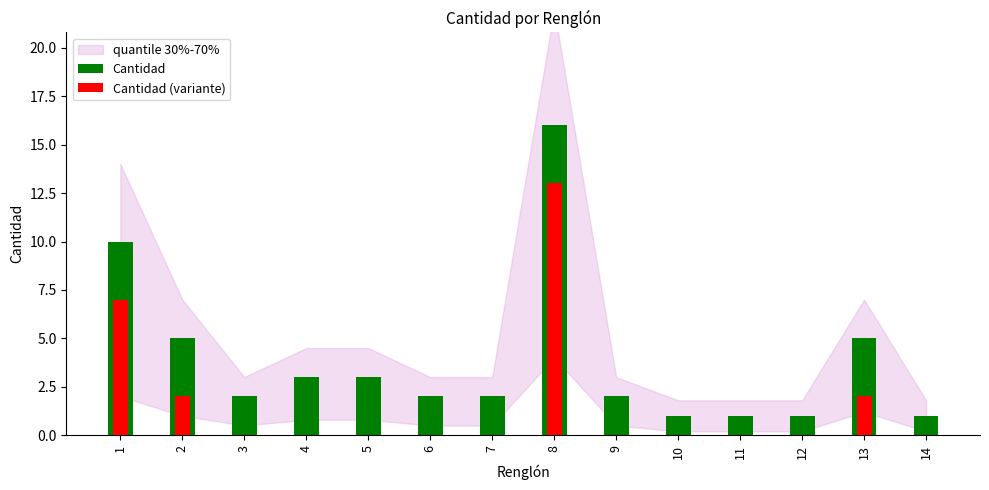

The Cantidad (variante) series shows 2 at 2. True or false?

True